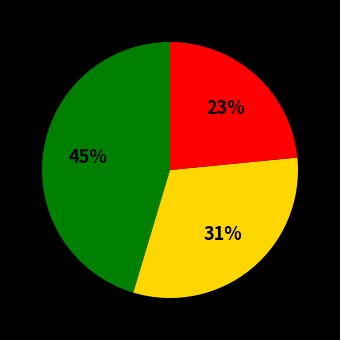

To the nearest percent, what is the difference between the largest and smallest slice percentages?

22%